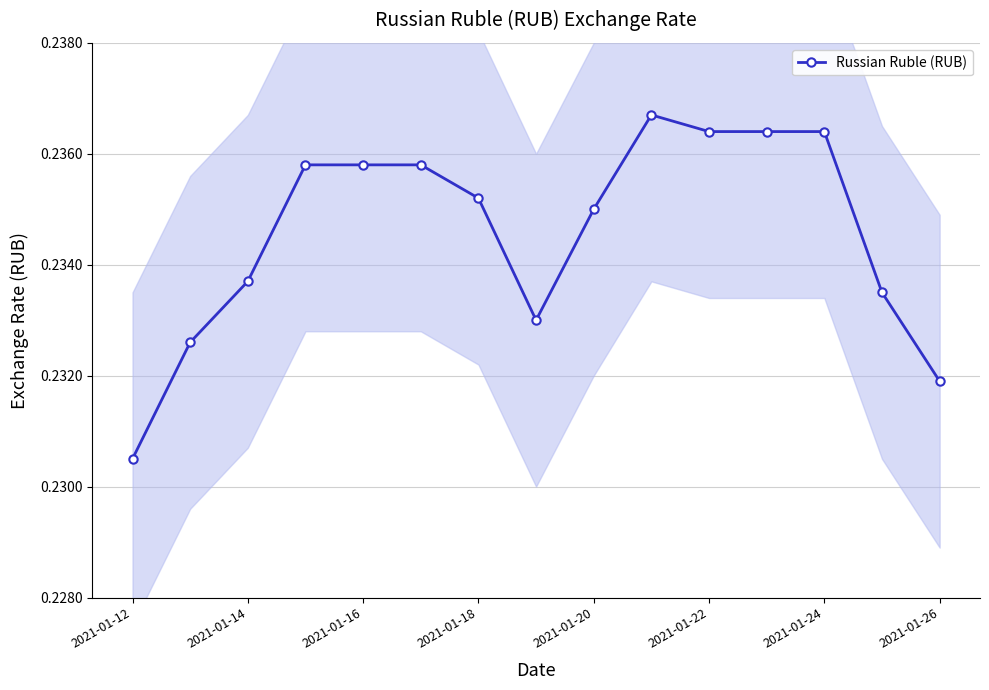

What is the value of the 10th point from the left?

0.2